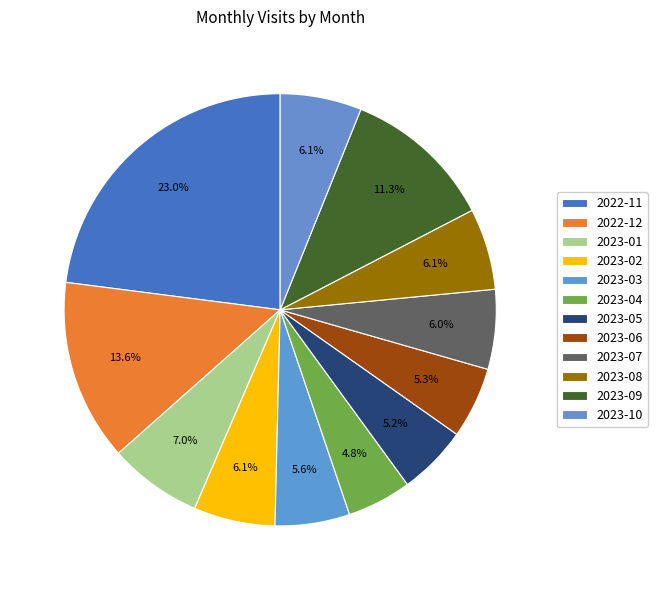

To the nearest percent, what is the difference between the largest and smallest slice percentages?

18%